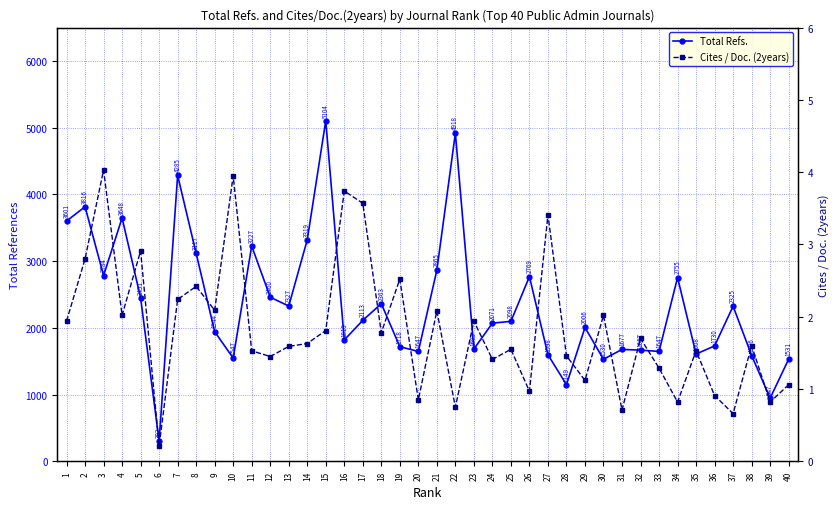

Which series has the largest range (max minus min)?

Total Refs.